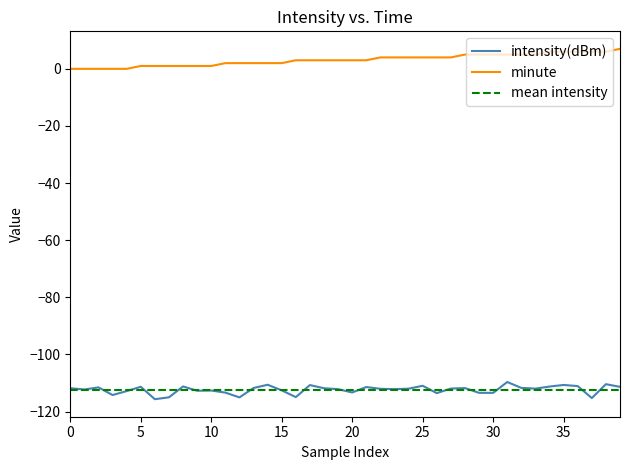

How many data points in intensity(dBm) are less than -111?

34